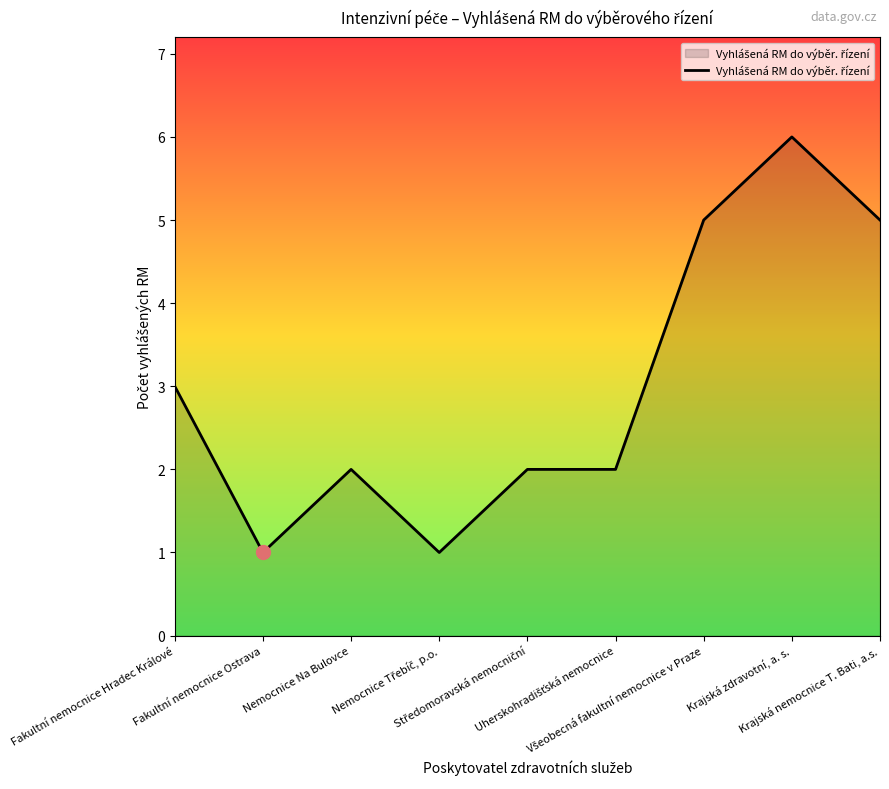

What is the maximum value shown in the chart?

6